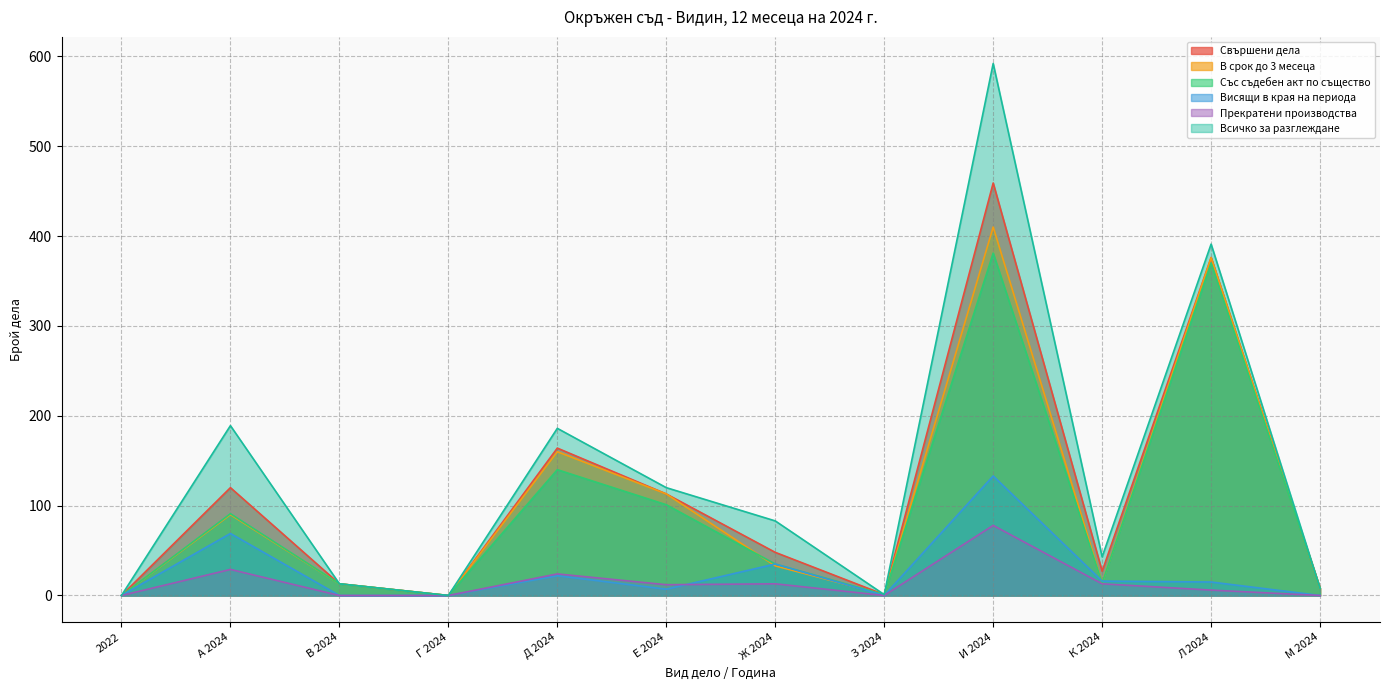

Is the value of Всичко за разглеждане at Г 2024 greater than the value of Свършени дела at И 2024?

No